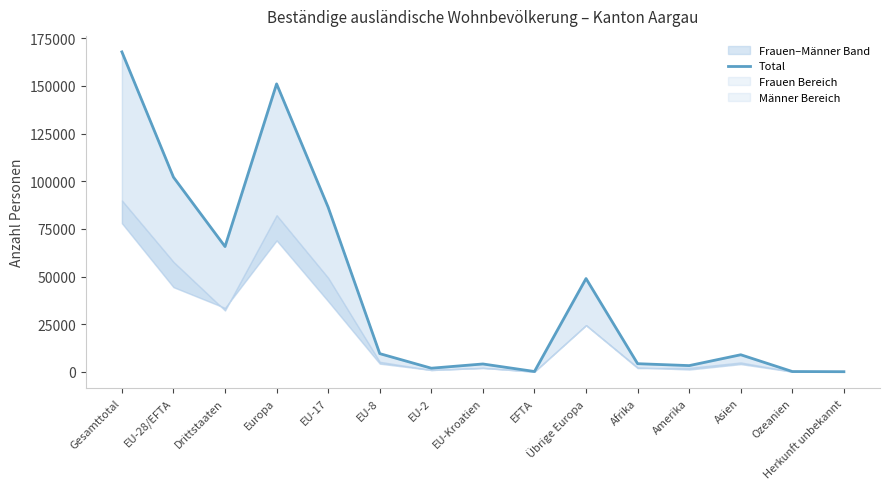

List the labels in order of value, largest first.

Gesamttotal, Europa, EU-28/EFTA, EU-17, Drittstaaten, Übrige Europa, EU-8, Asien, Afrika, EU-Kroatien, Amerika, EU-2, EFTA, Ozeanien, Herkunft unbekannt